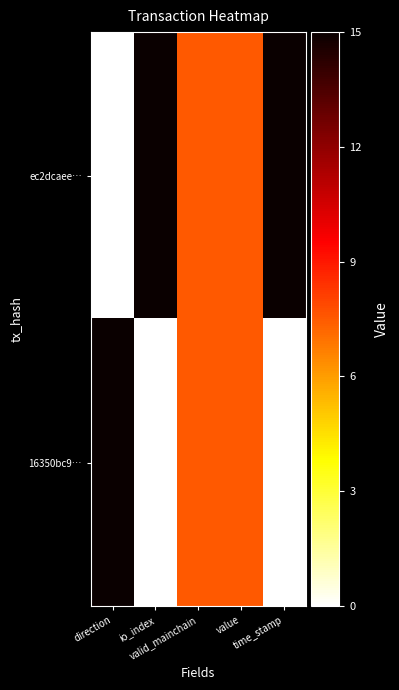

What is the total value across all series at valid_mainchain?

15.0